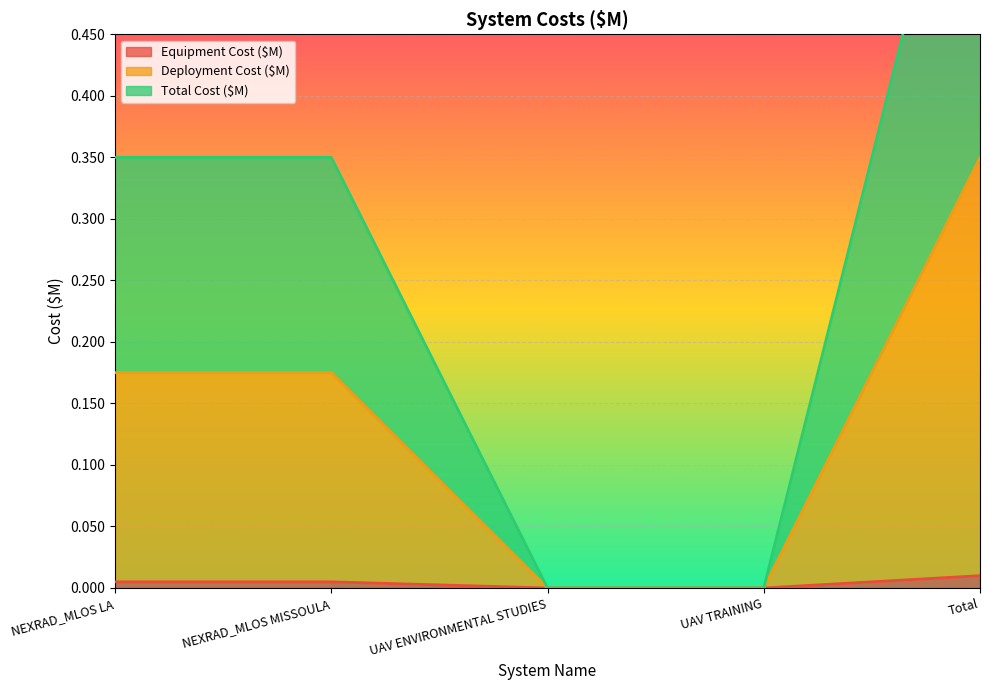

True or false: Equipment Cost ($M) has a value of 0.0 at UAV TRAINING.

True